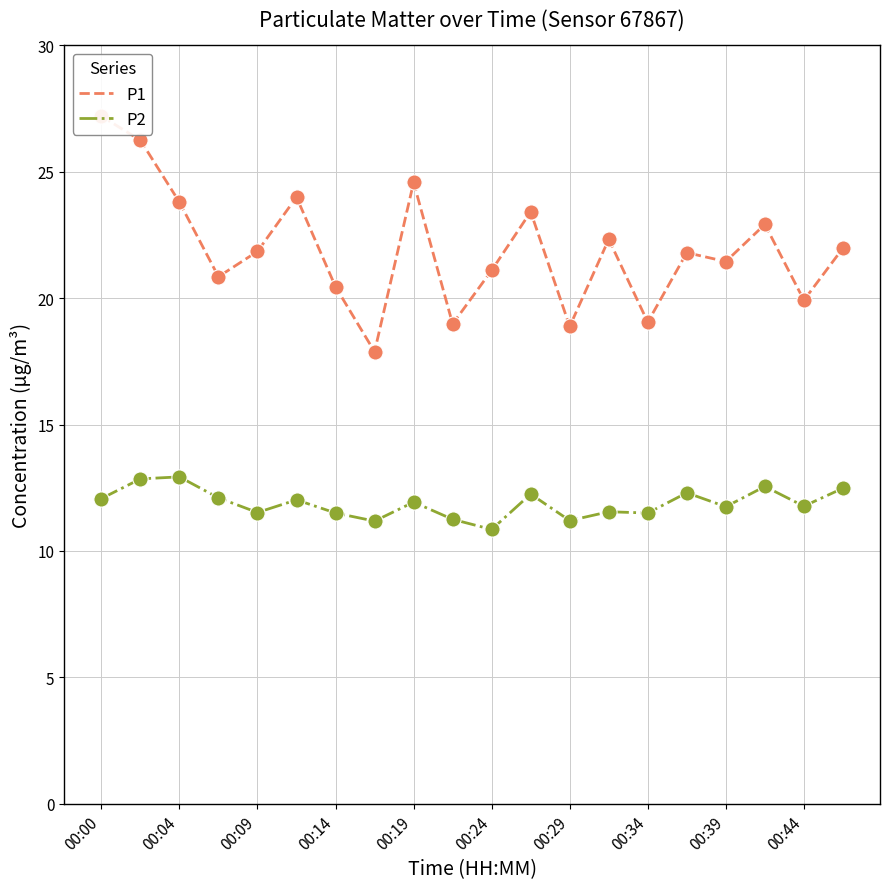

What are all the series names shown in the legend?

P1, P2